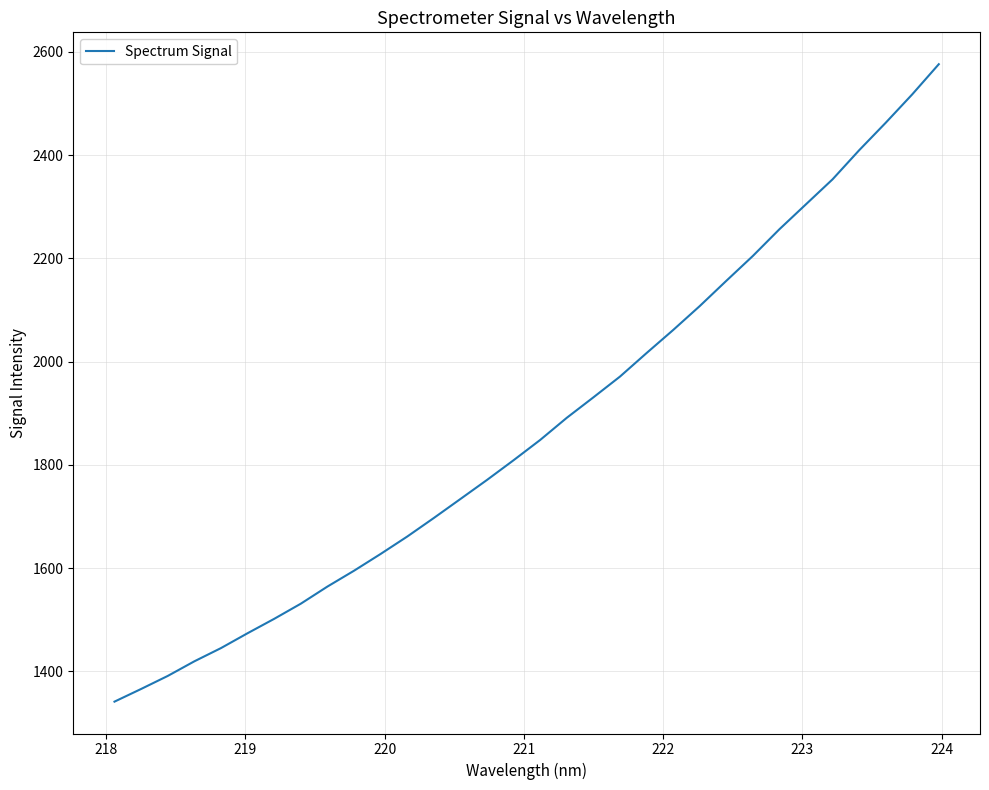

What is the greatest value displayed?

2576.0